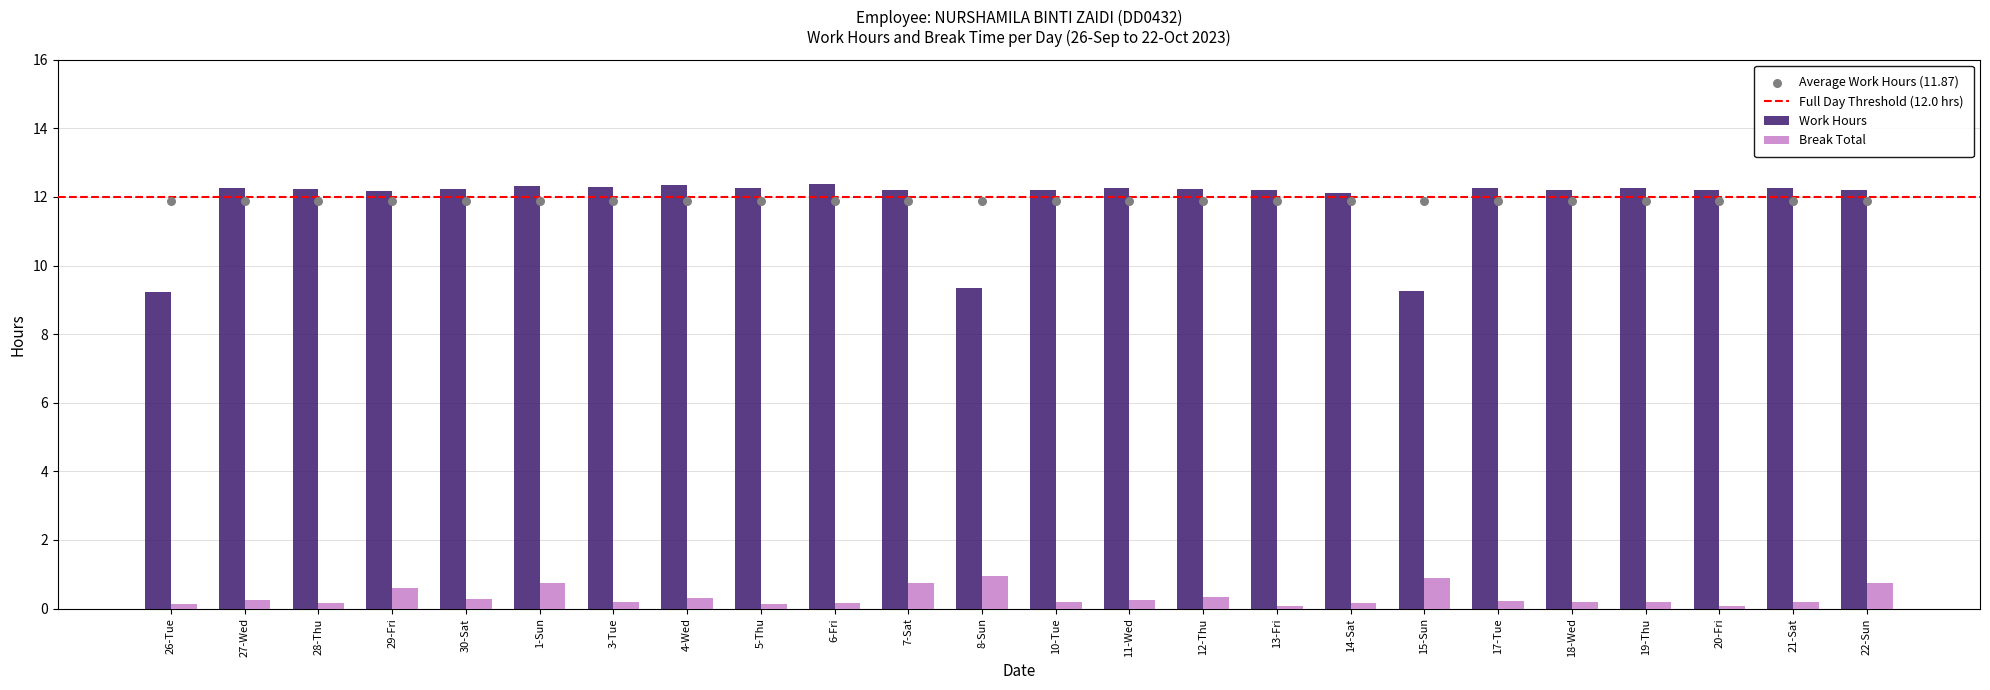

At which category is the sum across all series the highest?

1-Sun